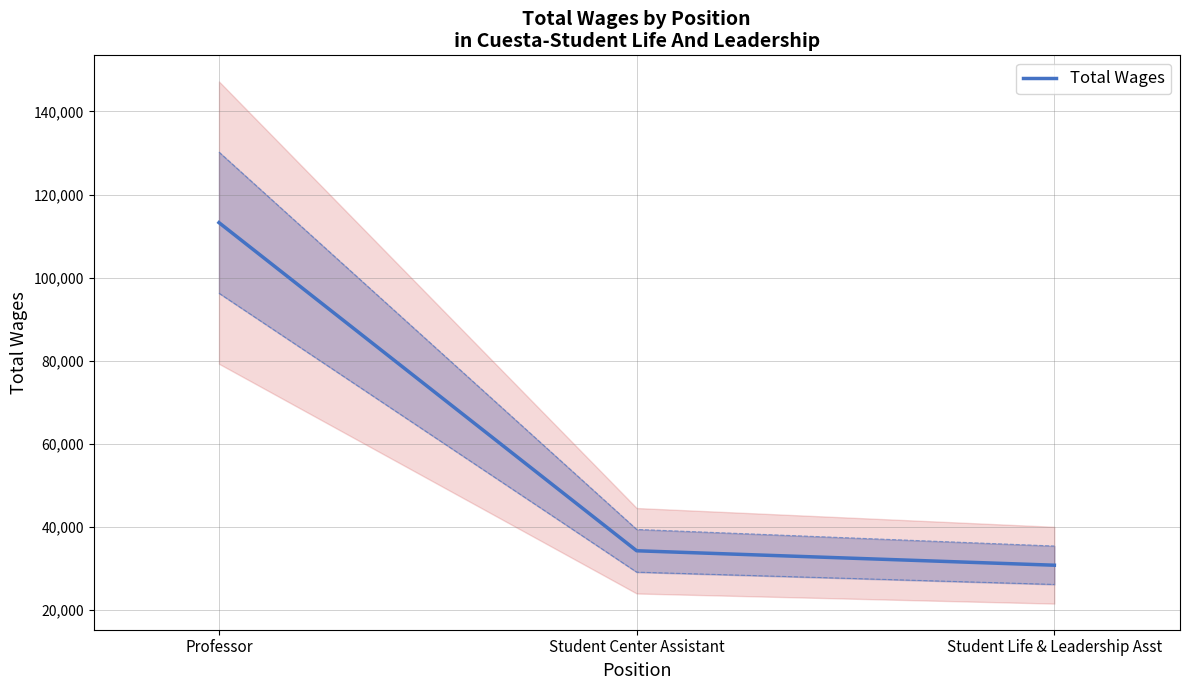

What is the sum of the values at Student Center Assistant and Professor?

147513